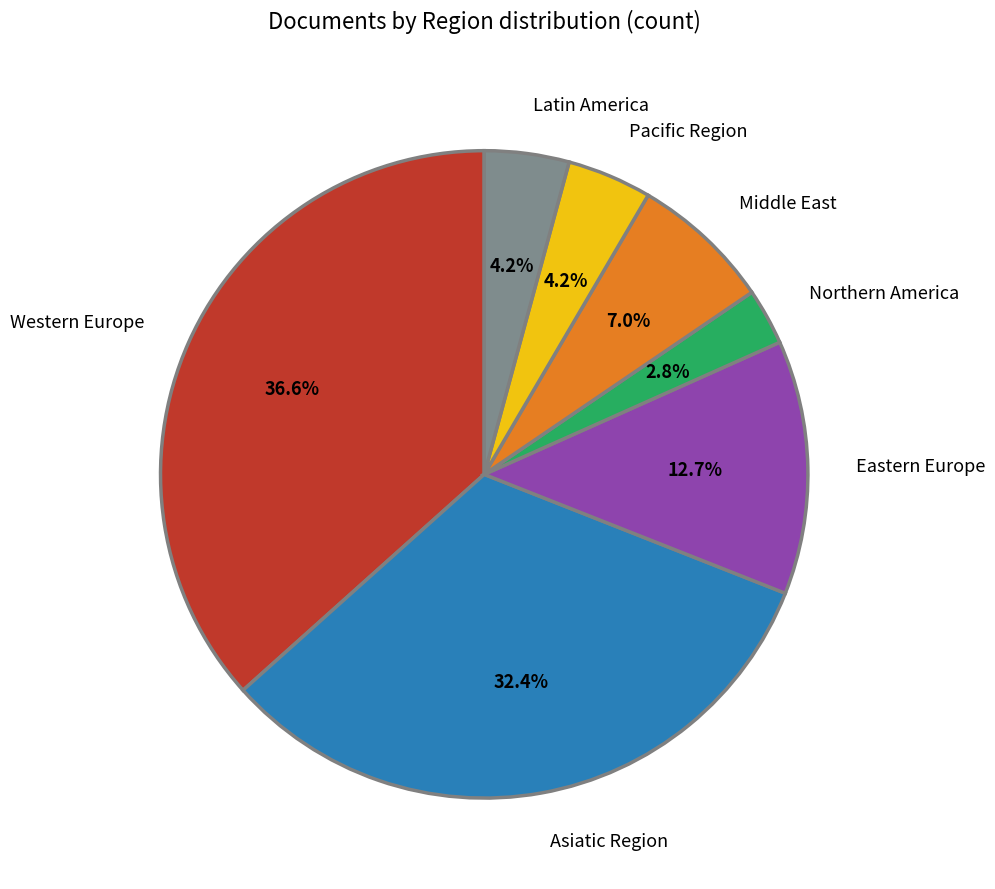

Which slice is the largest?

Western Europe